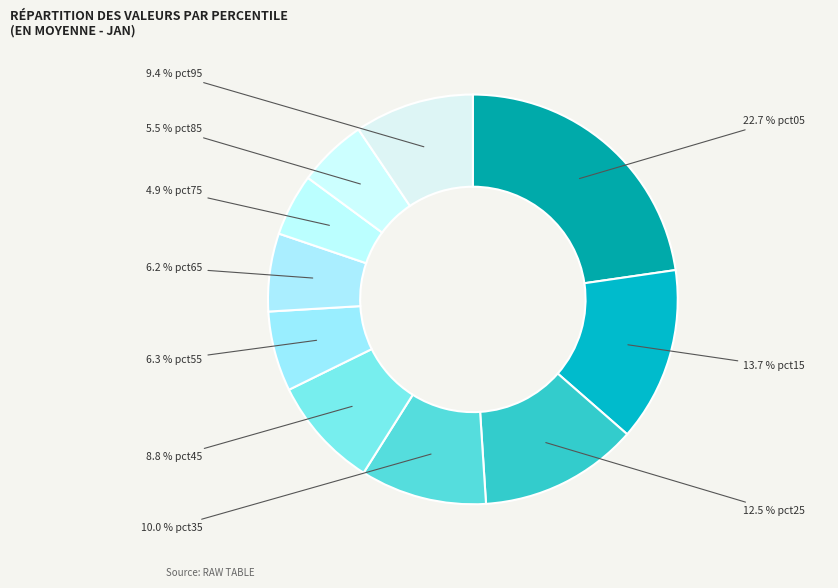

How many segments does this pie chart have?

10